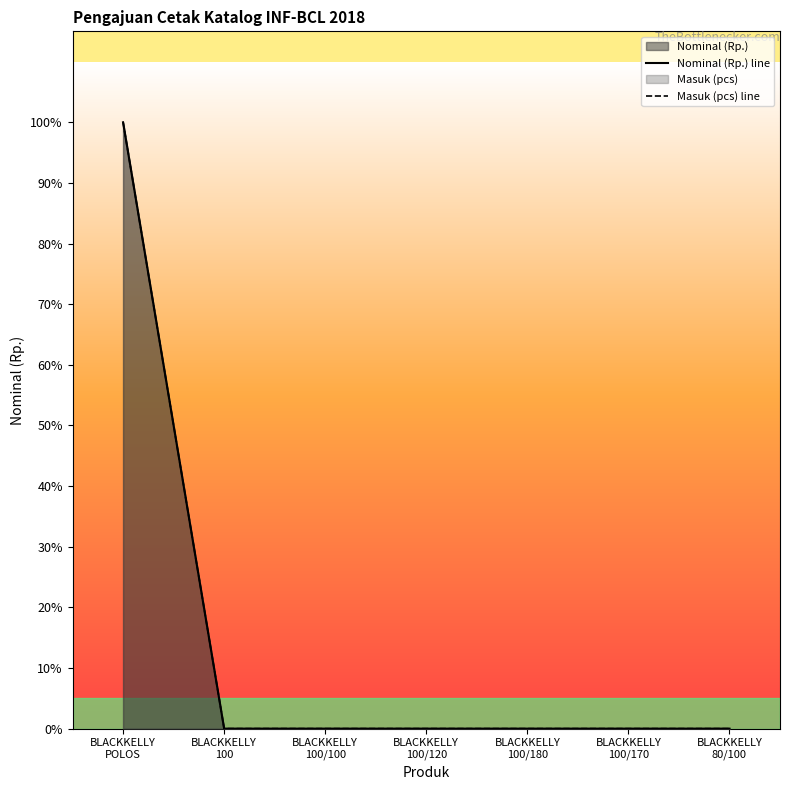

At which label is Nominal (Rp.) line closest to 46500000?

BLACKKELLY
POLOS